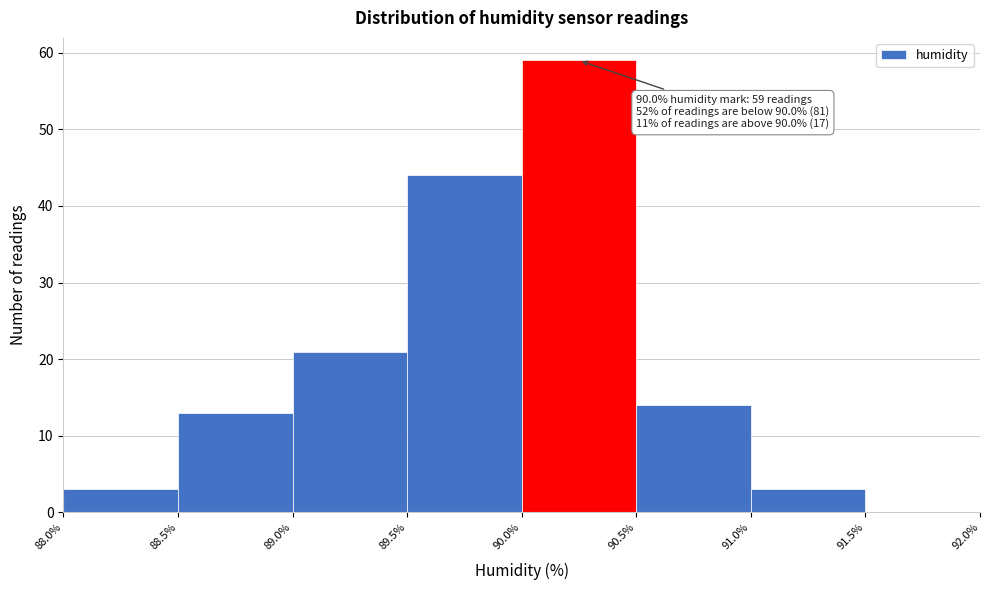

Which range on the x-axis has the tallest bar?

90.0% to 90.5%